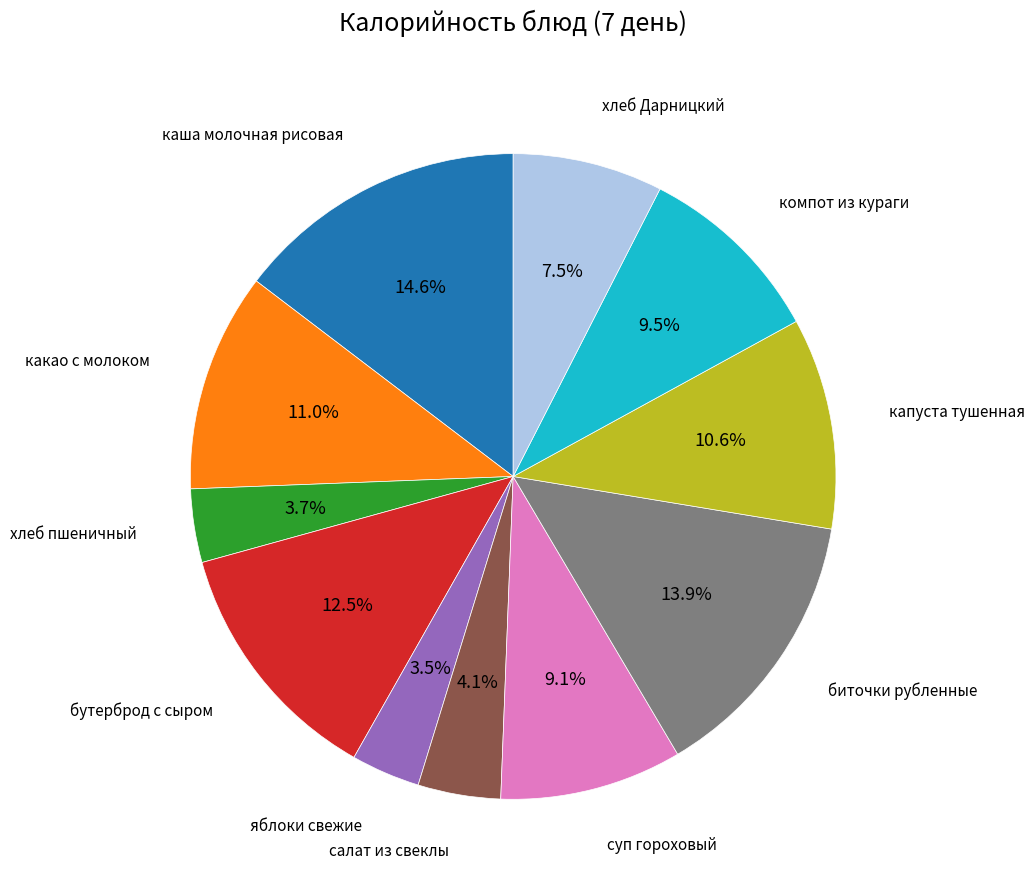

Does any single category account for the majority?

No